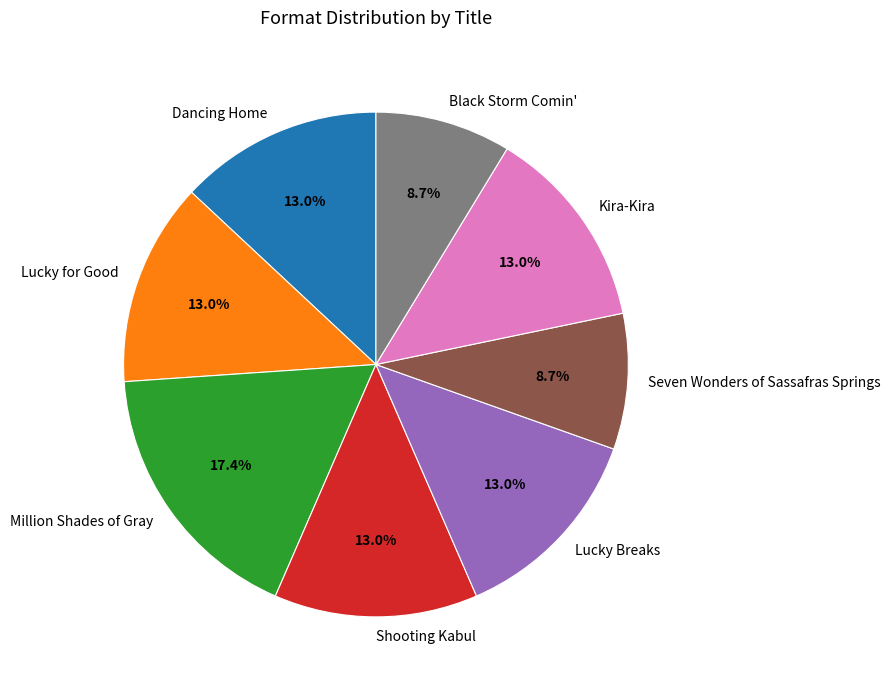

To the nearest percent, what percentage of the pie is Lucky for Good?

13%